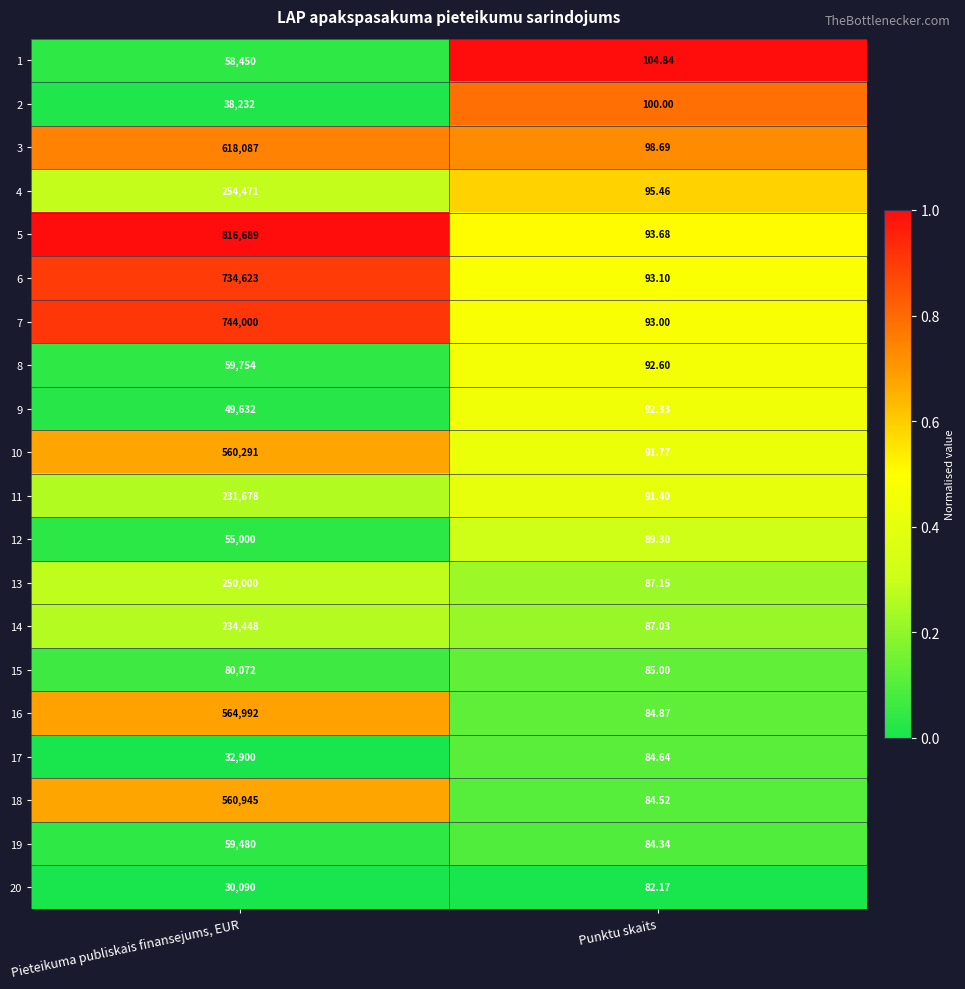

Rank the series by their maximum value, from highest to lowest.

5, 7, 6, 3, 16, 18, 10, 4, 13, 14, 11, 15, 8, 19, 1, 12, 9, 2, 17, 20